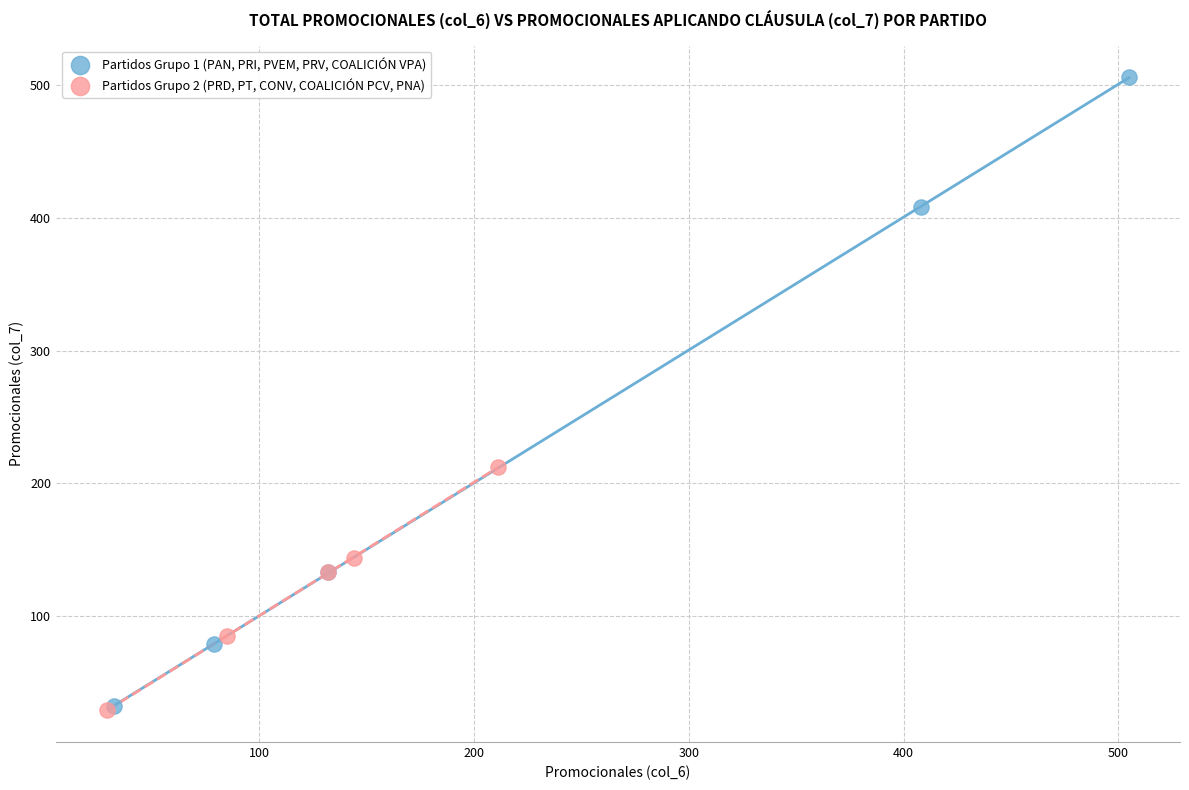

Which series contains the highest Y value?

Partidos Grupo 1 (PAN, PRI, PVEM, PRV, COALICIÓN VPA)